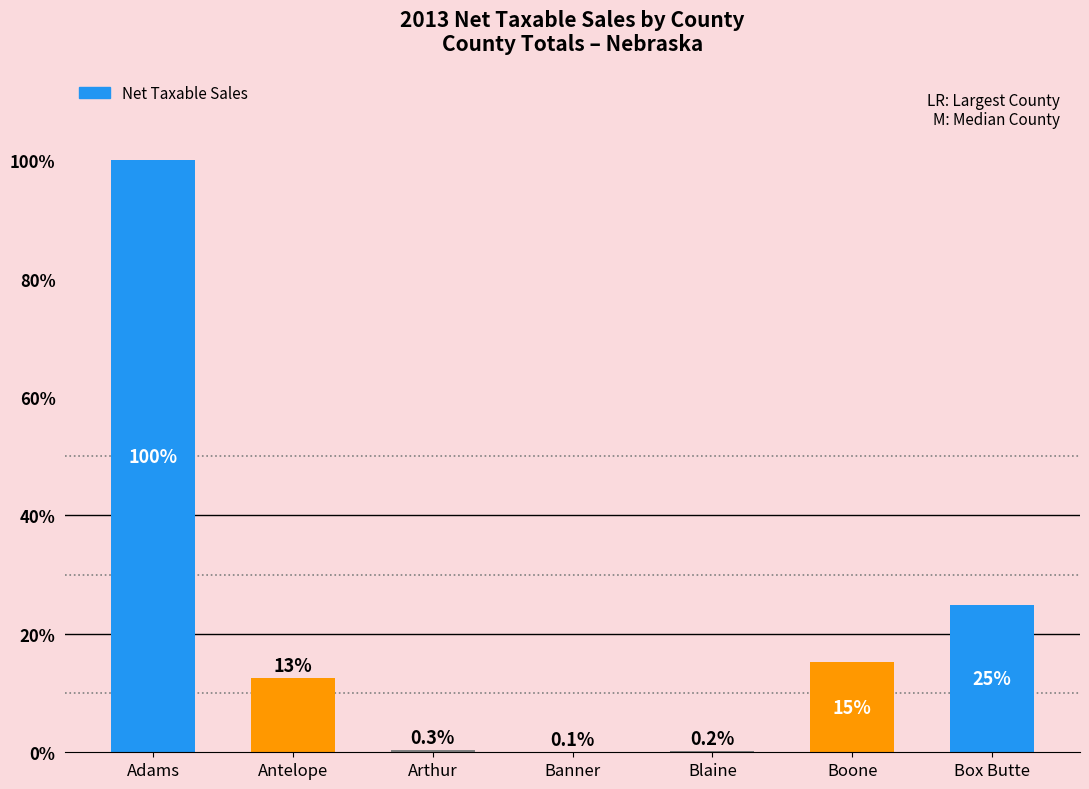

What is the change in value from Antelope to Boone?

+2.7